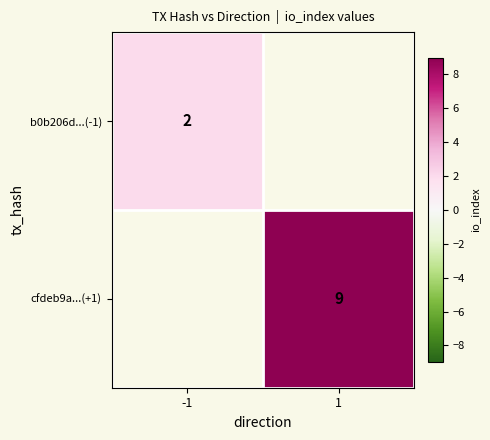

The value of b0b206d...(-1) at -1 is 2. True or false?

True